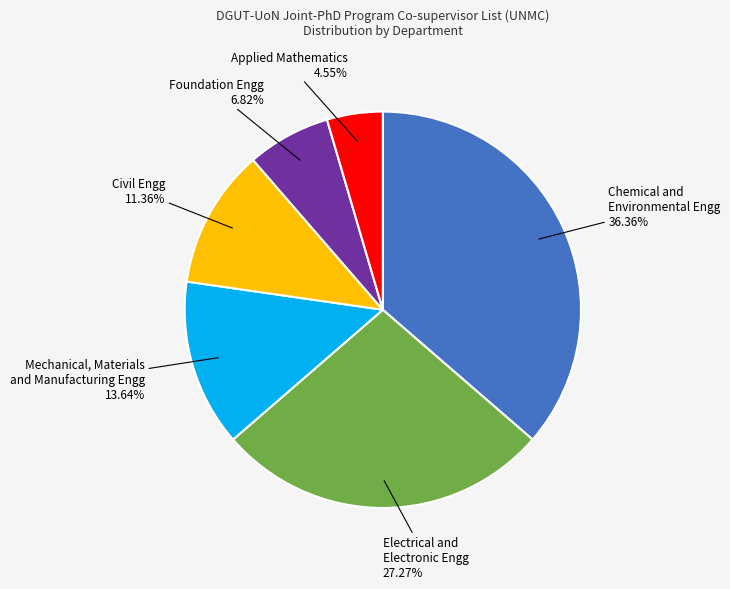

What is the largest slice in the pie chart?

Chemical and Environmental Engg